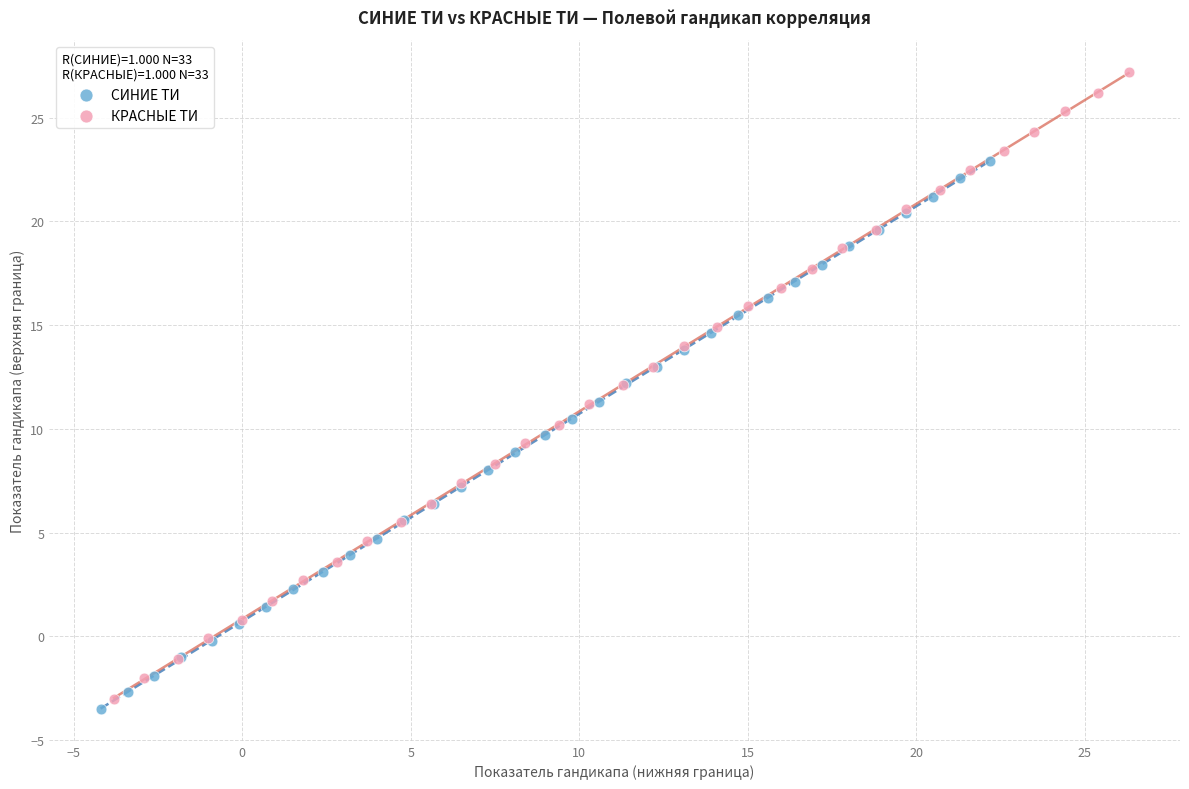

Which series contains the highest Y value?

КРАСНЫЕ ТИ